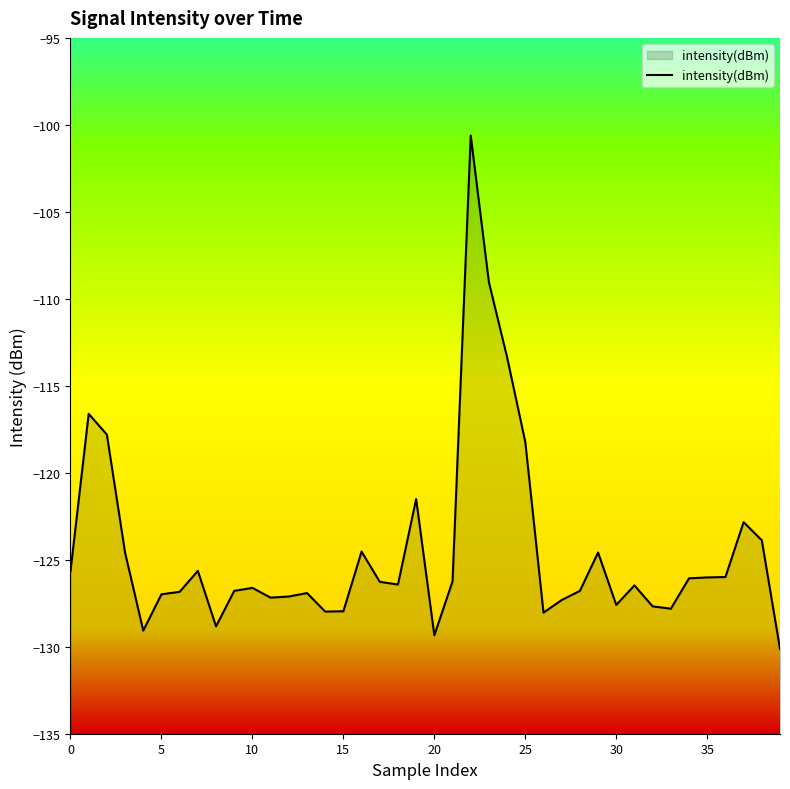

At which label does the data first exceed -126?

0